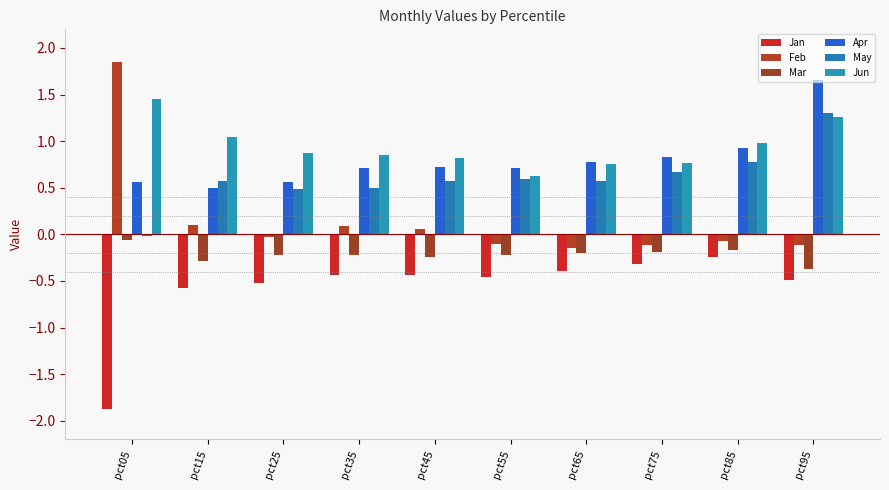

Which category has the highest value in the Apr series?

pct95